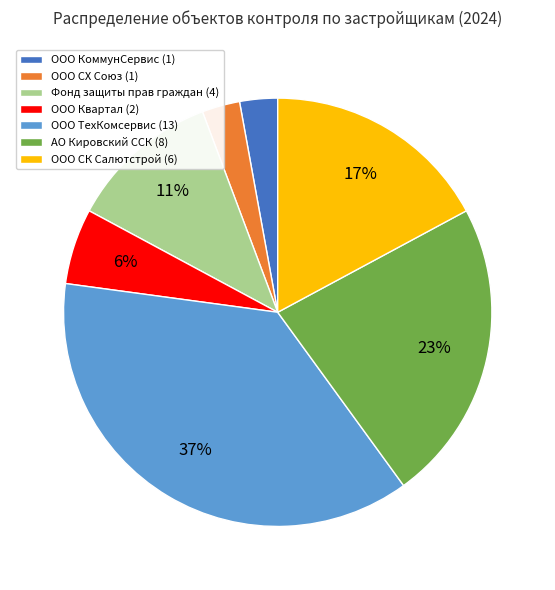

Which has a higher value, Фонд защиты прав граждан (4) or ООО КоммунСервис (1)?

Фонд защиты прав граждан (4)